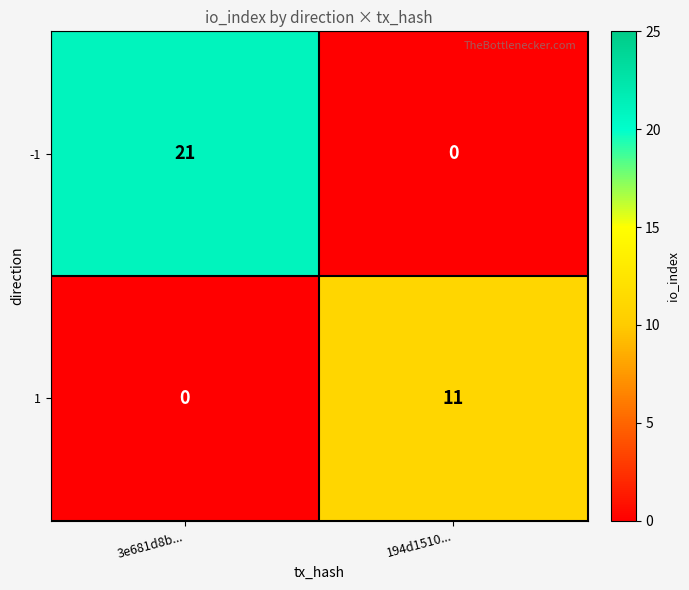

Reading right to left, what are all the values shown in this chart?

-1: 0	21
1: 11	0